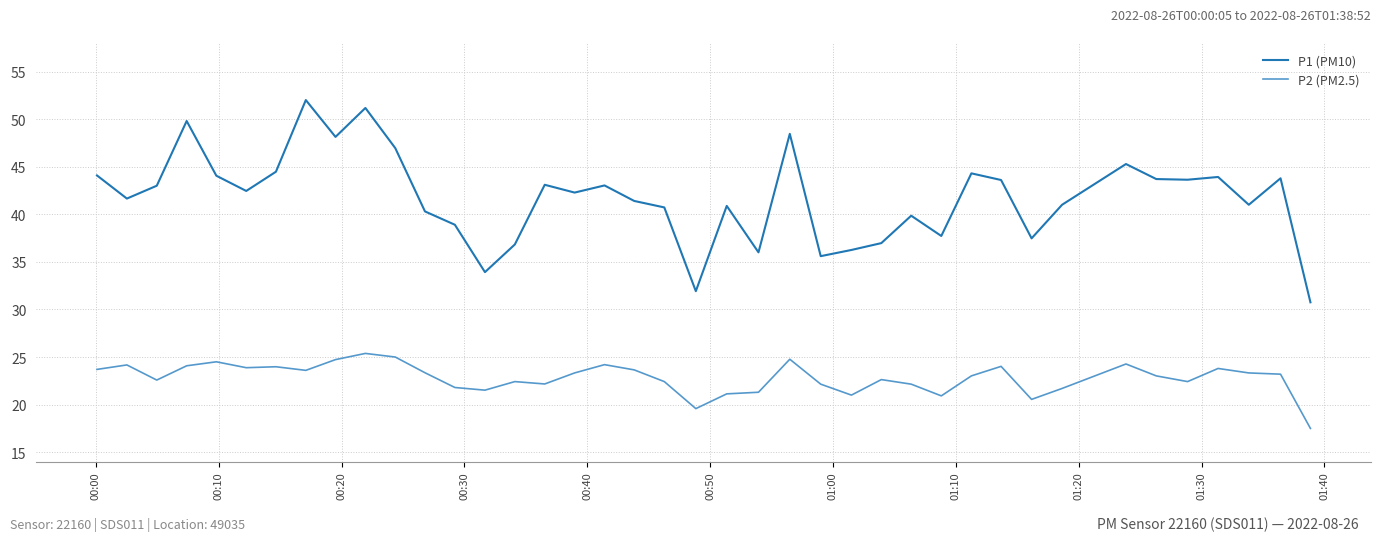

Which series has the largest total across all categories?

P1 (PM10)